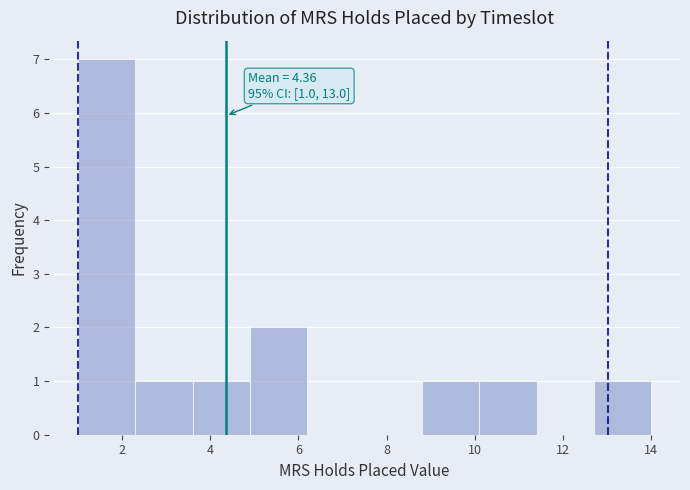

Which range on the x-axis has the tallest bar?

1.0 to 2.3